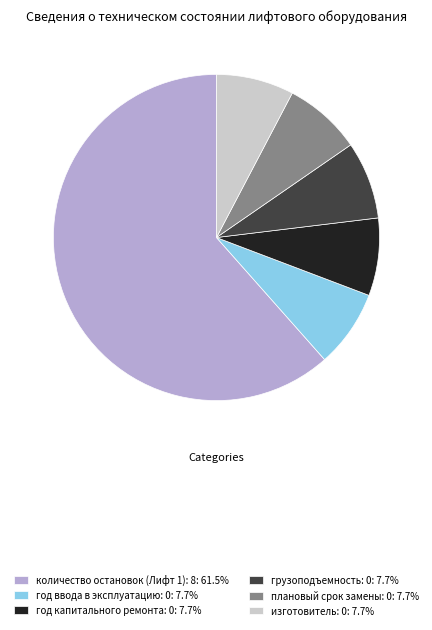

The грузоподъемность: 0 slice represents 1% of the pie. True or false?

False